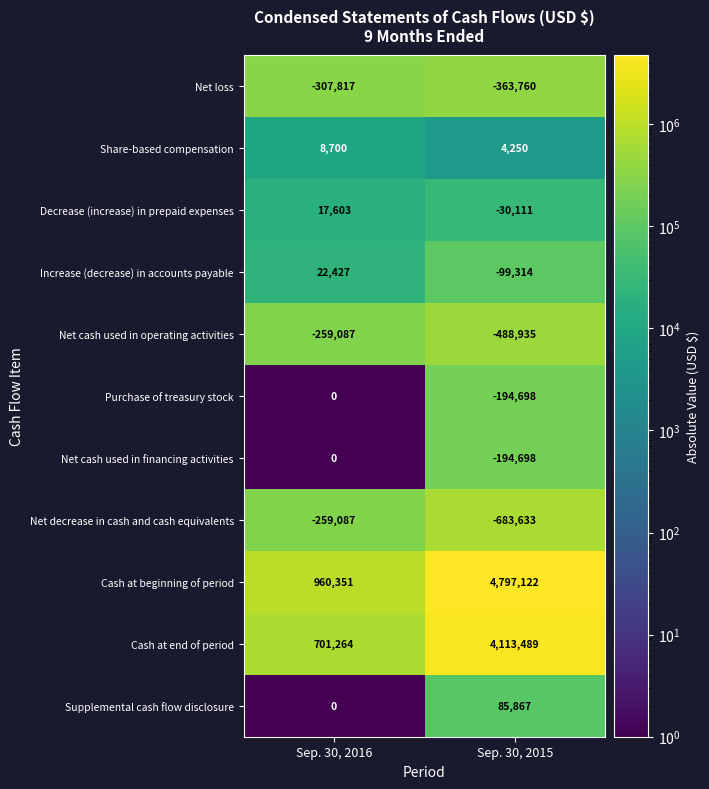

At which label is Net loss closest to -335788?

Sep. 30, 2016